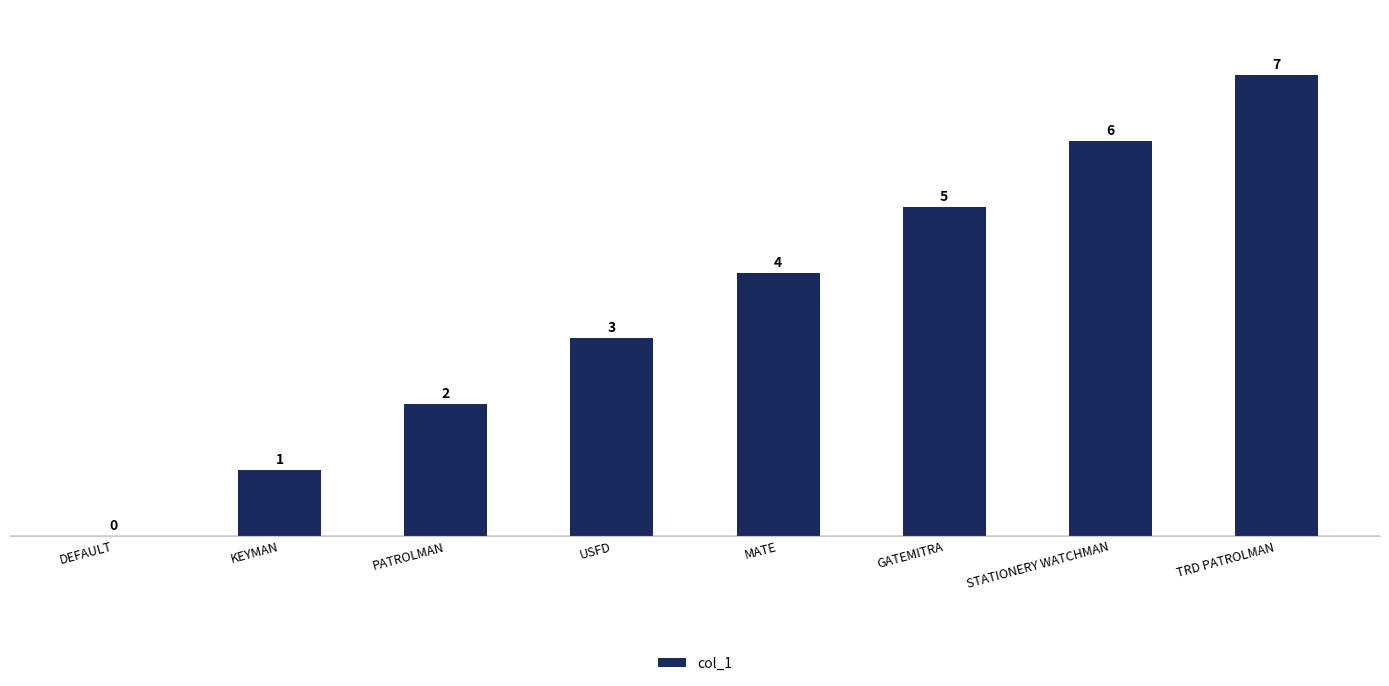

What is the greatest value displayed?

7